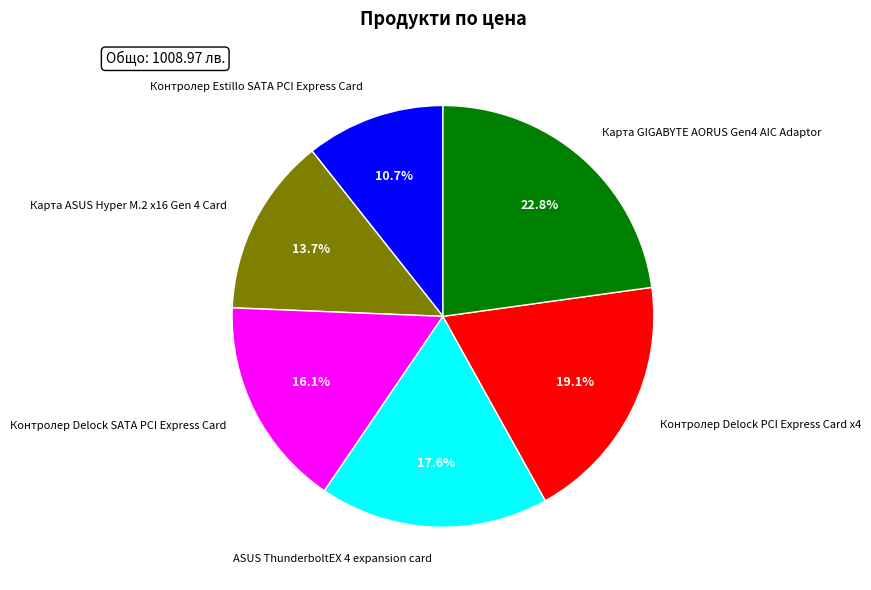

Count the number of slices in the pie.

6